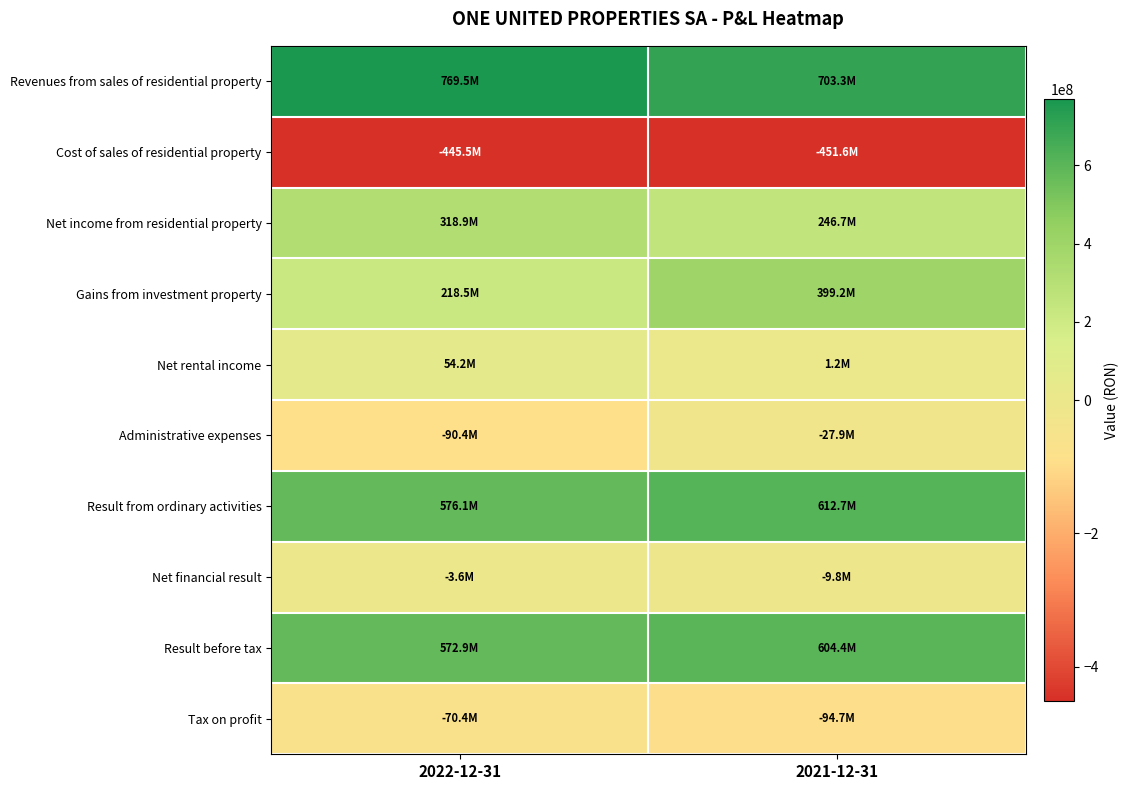

Which label corresponds to the smallest value in the chart?

2021-12-31